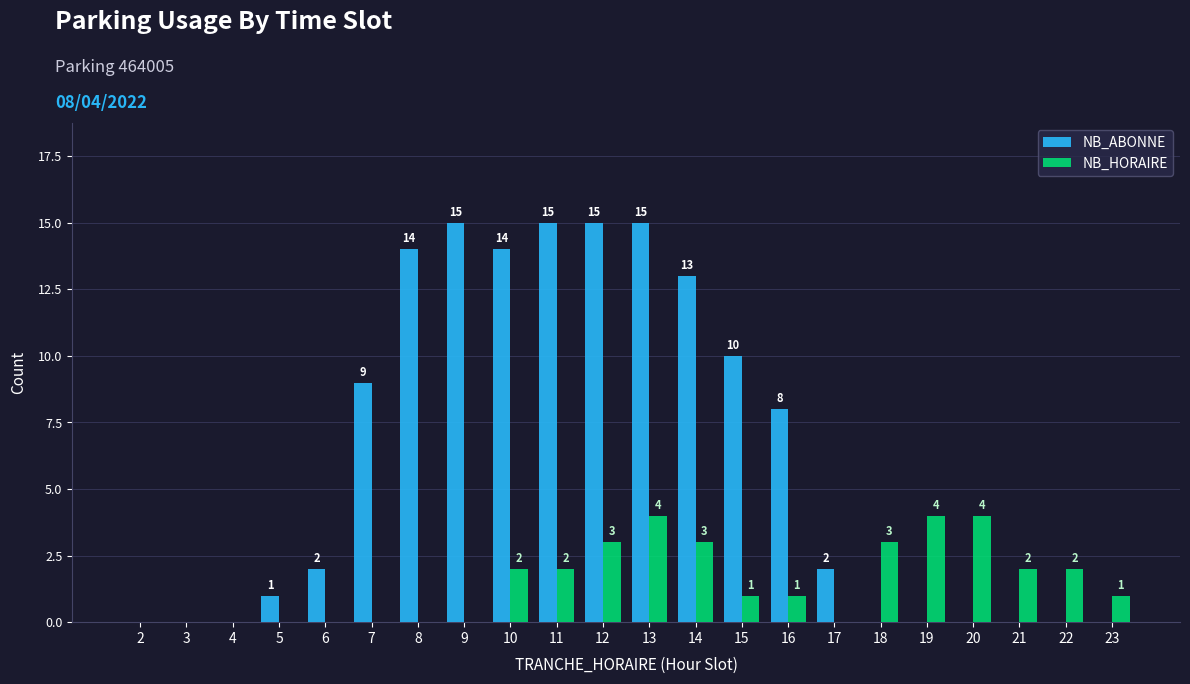

What is the highest value of the NB_HORAIRE series?

4